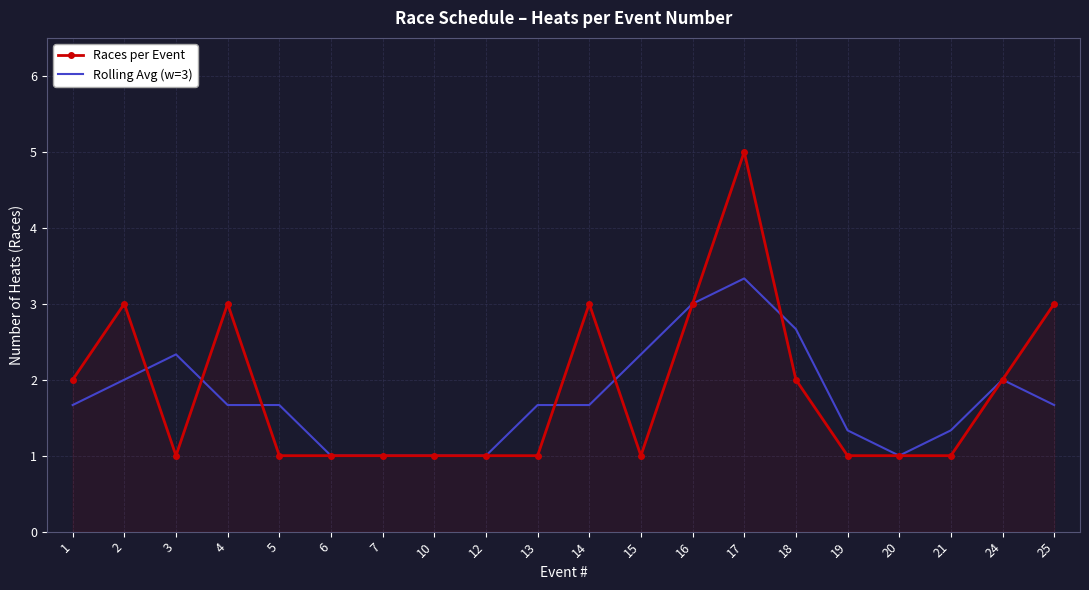

What is the maximum value shown in the chart?

5.0